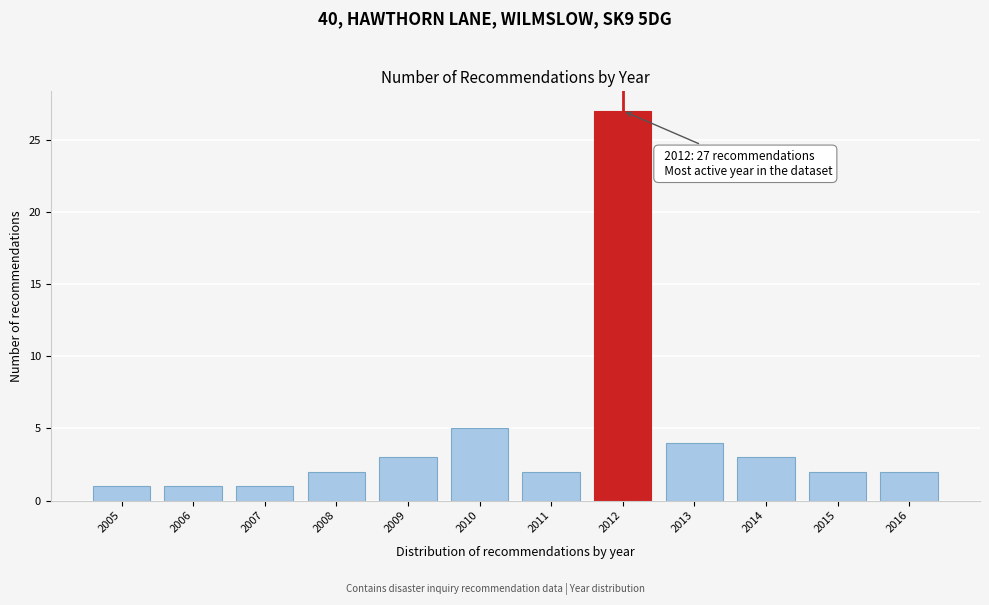

Reading left to right, transcribe all the data shown in this chart.

1	1	1	2	3	5	2	27	4	3	2	2